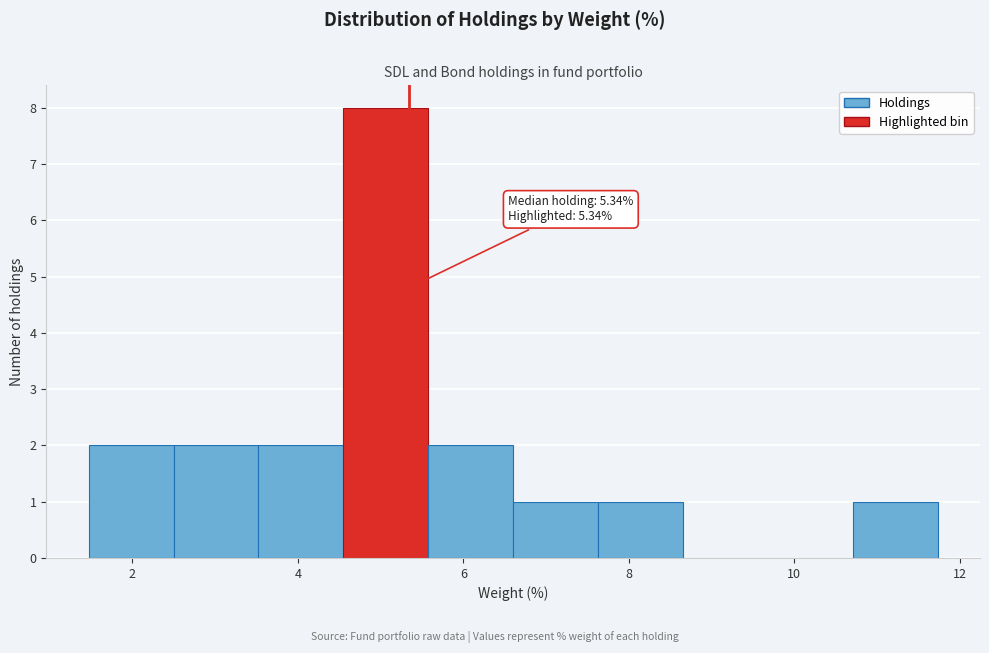

Which range on the x-axis has the tallest bar?

4.6 to 5.6